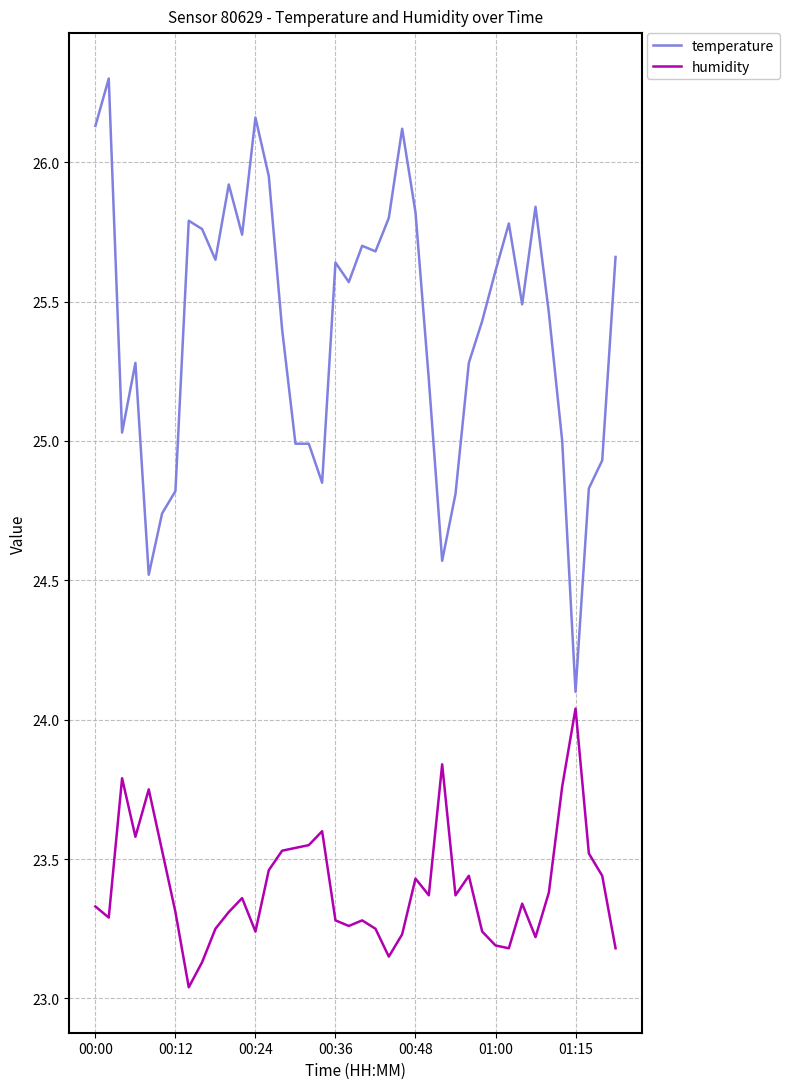

Which series has the largest total across all categories?

temperature